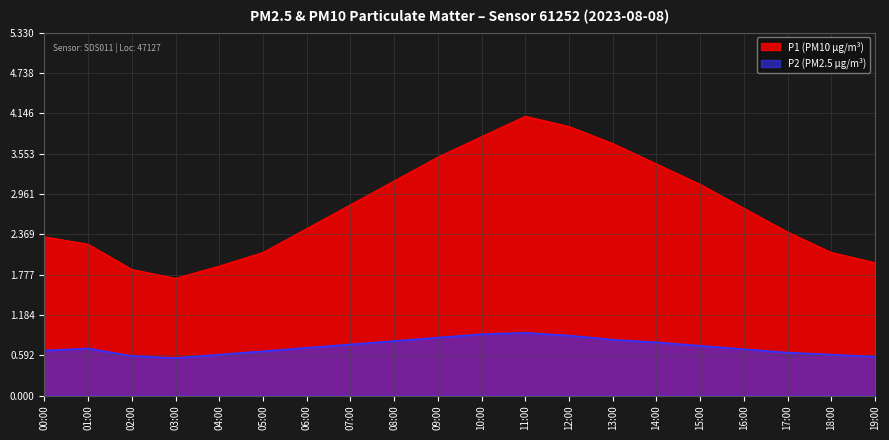

What is the greatest value displayed?

4.1